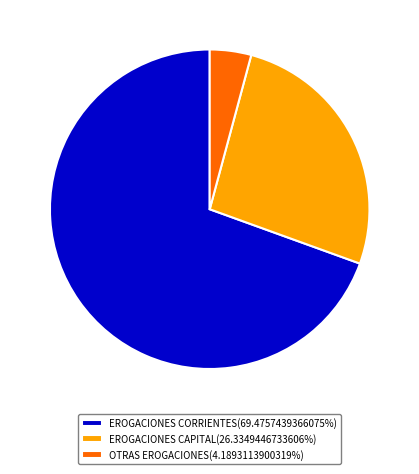

Is there a majority slice in this chart?

Yes